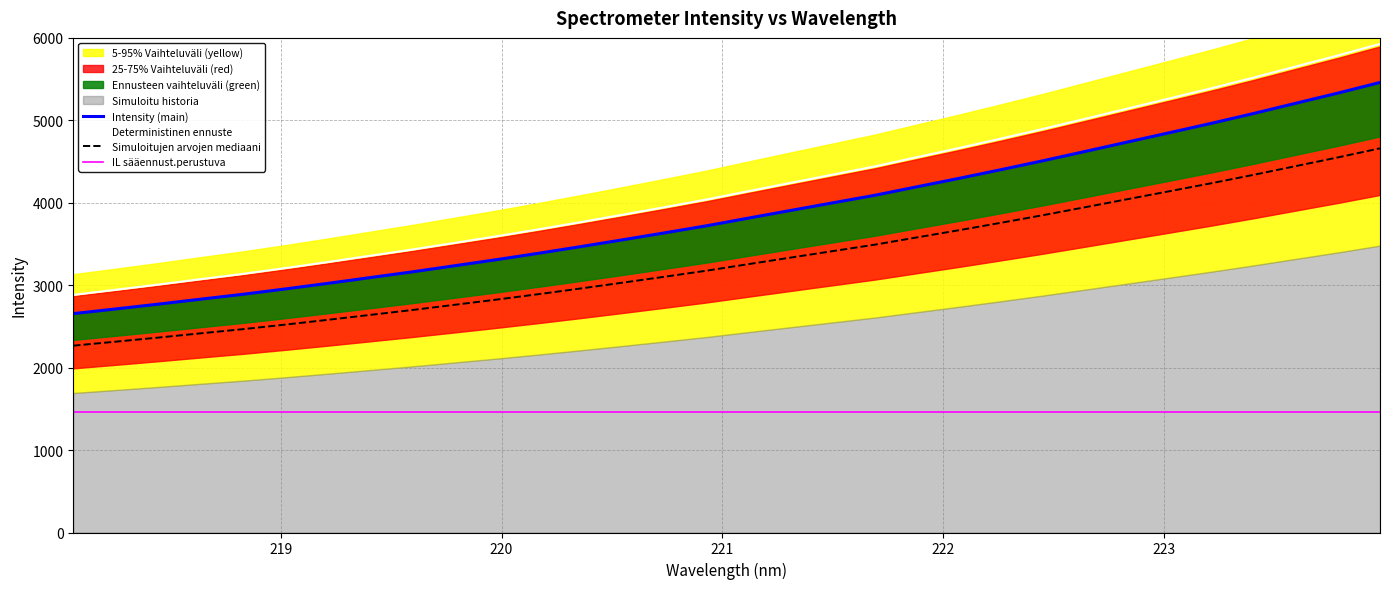

How many data points in Intensity (main) are less than 3813?

16